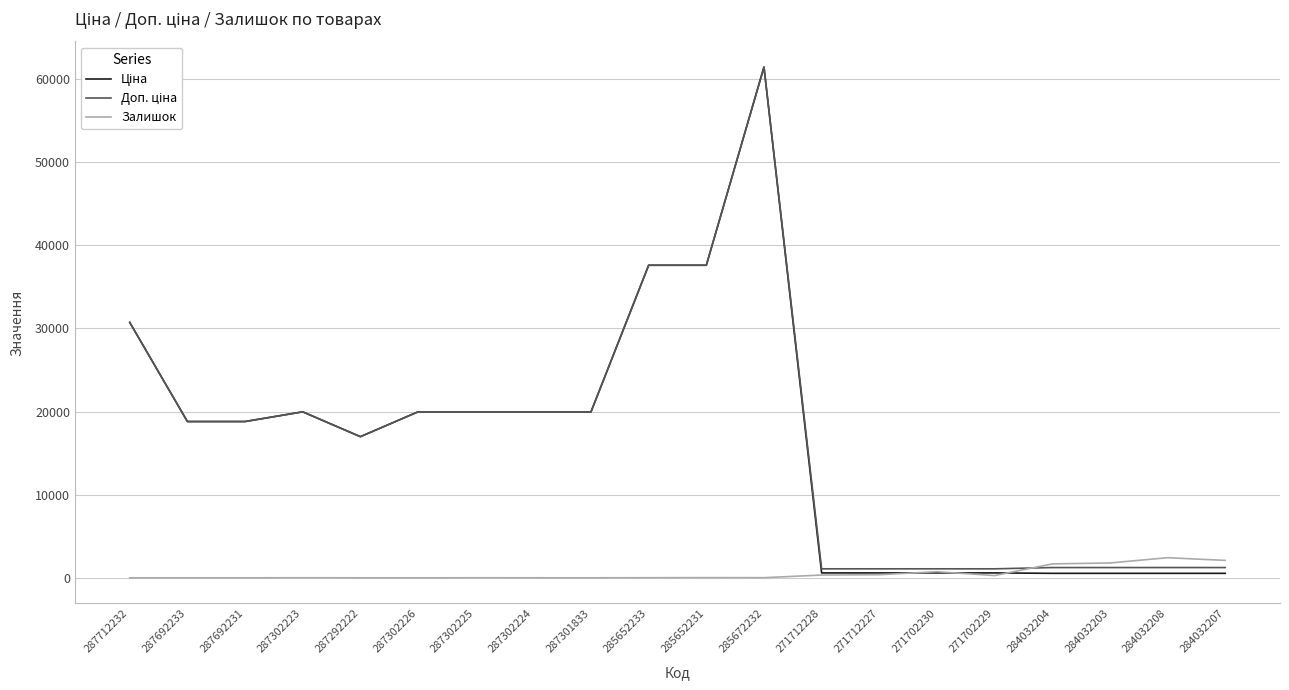

At which category does the chart reach its peak across all series?

285672232